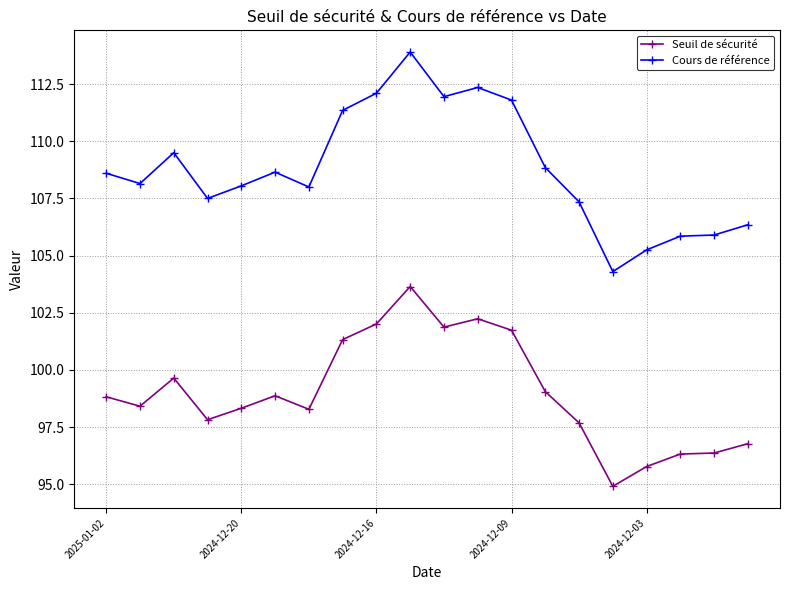

What is the lowest value of the Seuil de sécurité series?

94.9